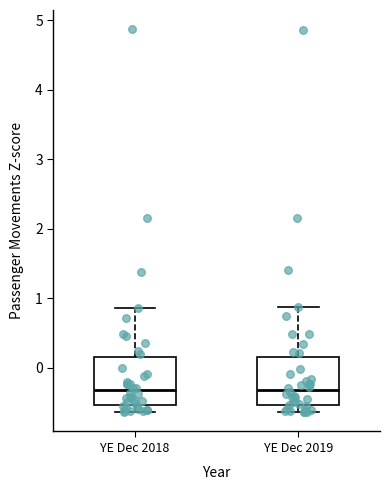

Reading left to right, read every box against the y-axis: the position of its median line, the range the box covers, and the ends of its whiskers. The values are not printed on the chart, so give them approximately, as read against the axis.

YE Dec 2018: median -0.3, box -0.5 to 0.1, whiskers -0.6 to 0.9
YE Dec 2019: median -0.3, box -0.5 to 0.1, whiskers -0.6 to 0.9